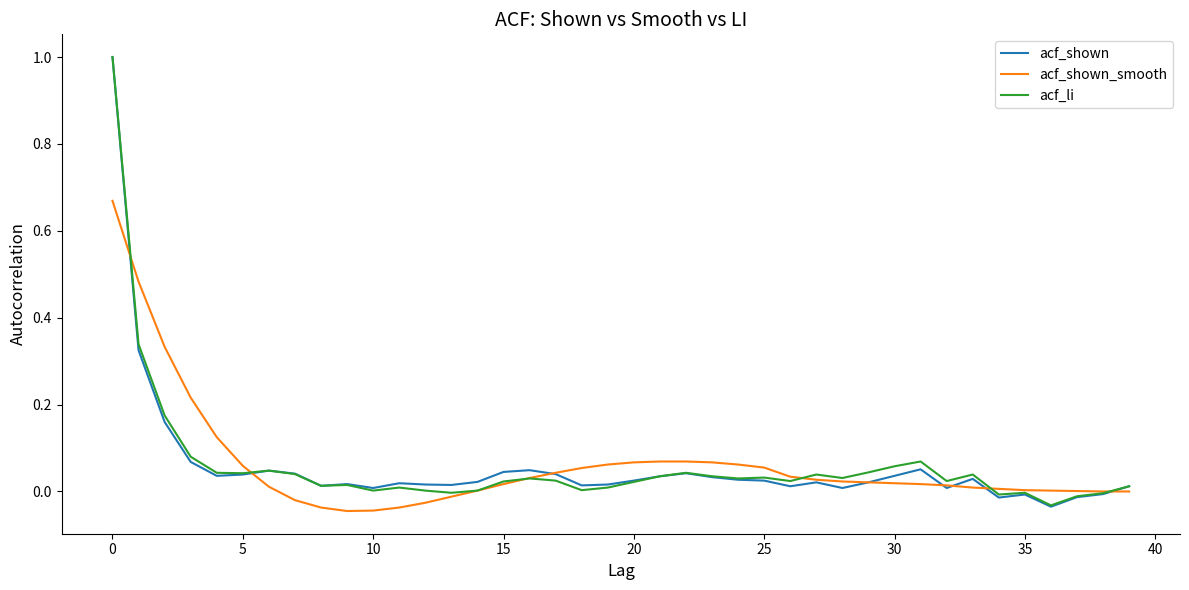

What is the highest value of the acf_li series?

1.0